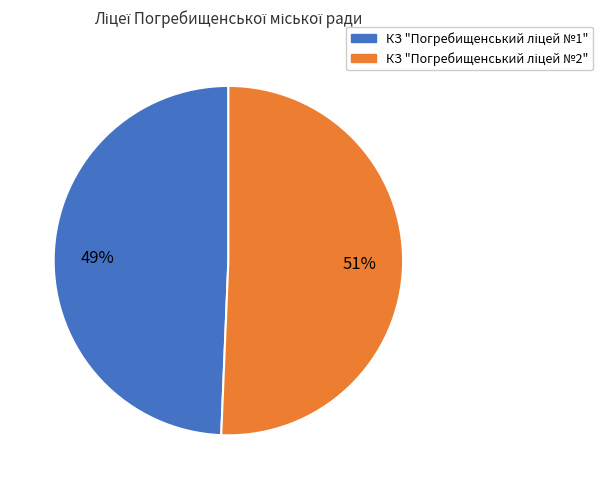

Is there a majority slice in this chart?

Yes